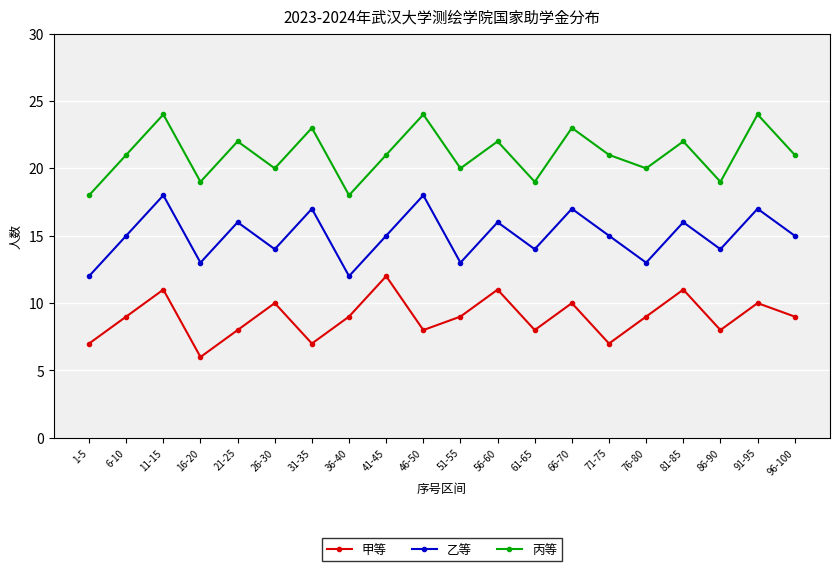

Reading left to right, extract all data points from this chart.

甲等: 7	9	11	6	8	10	7	9	12	8	9	11	8	10	7	9	11	8	10	9
乙等: 12	15	18	13	16	14	17	12	15	18	13	16	14	17	15	13	16	14	17	15
丙等: 18	21	24	19	22	20	23	18	21	24	20	22	19	23	21	20	22	19	24	21